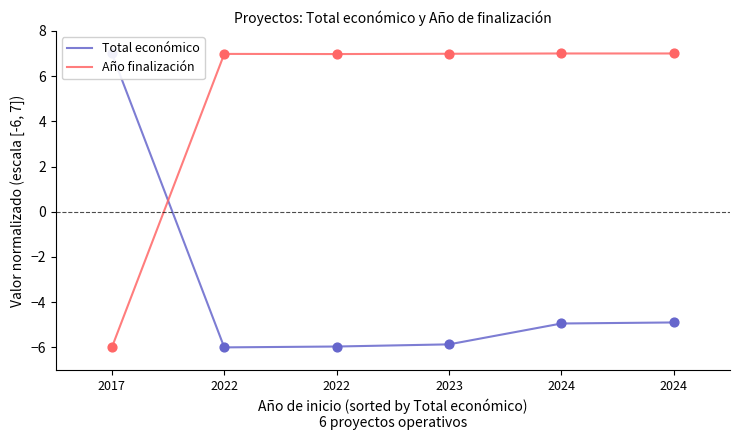

What are all the series names shown in the legend?

Total económico, Año finalización